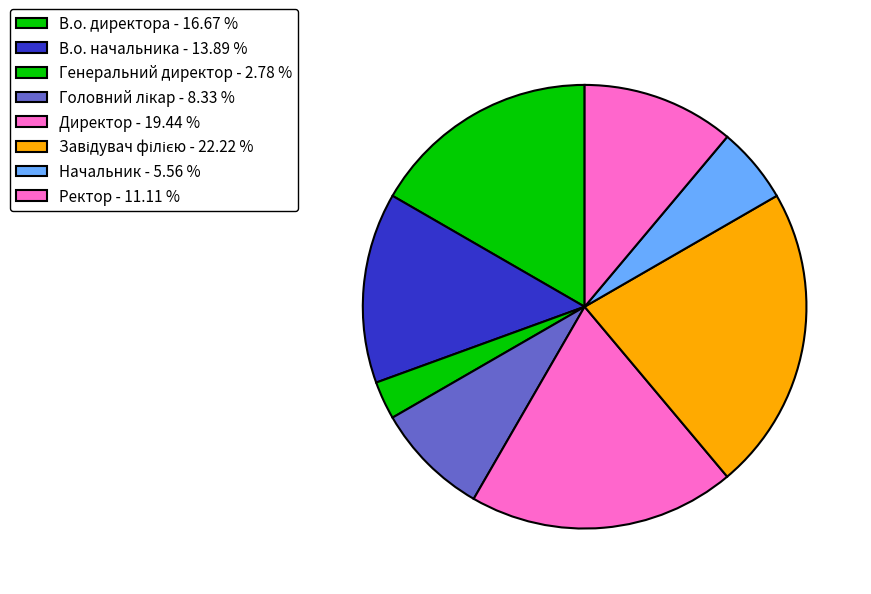

How many segments does this pie chart have?

8